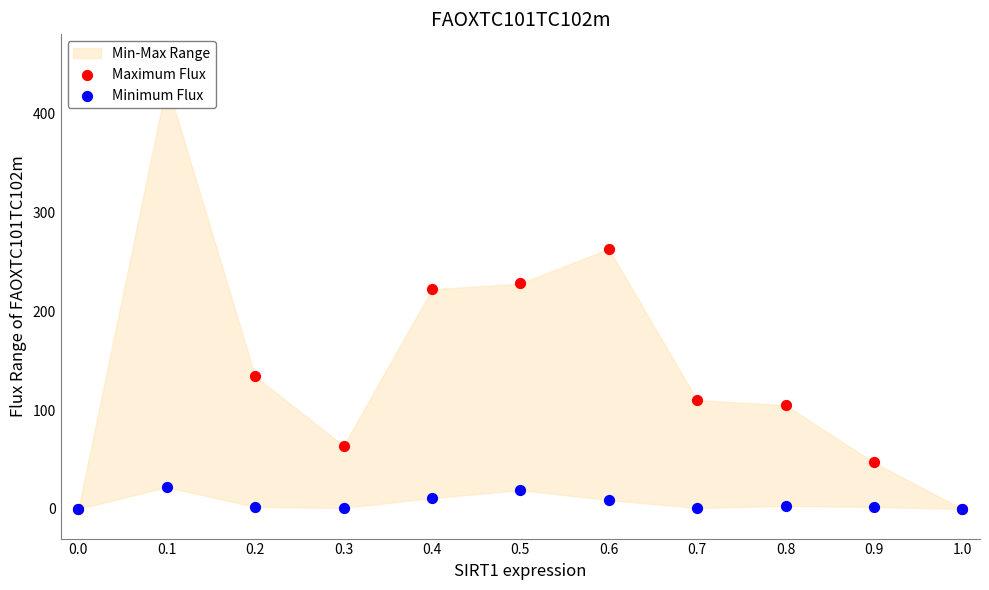

At how many categories does at least one series exceed 12?

9